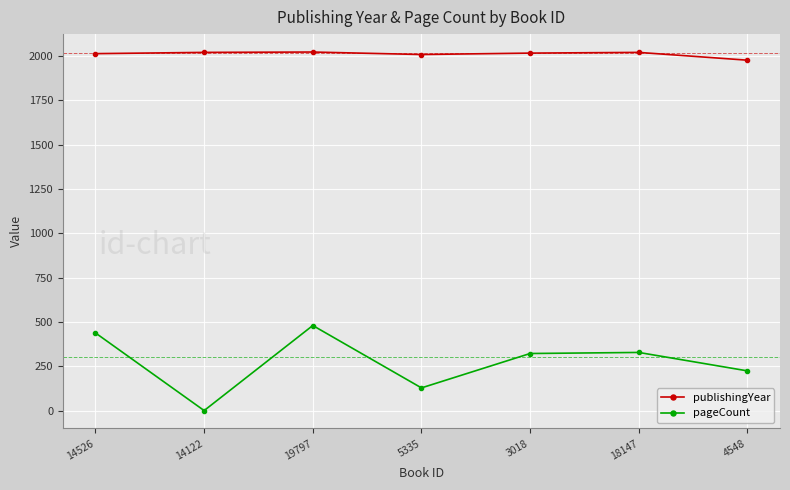

Does the chart display data point markers on the line(s)?

Yes